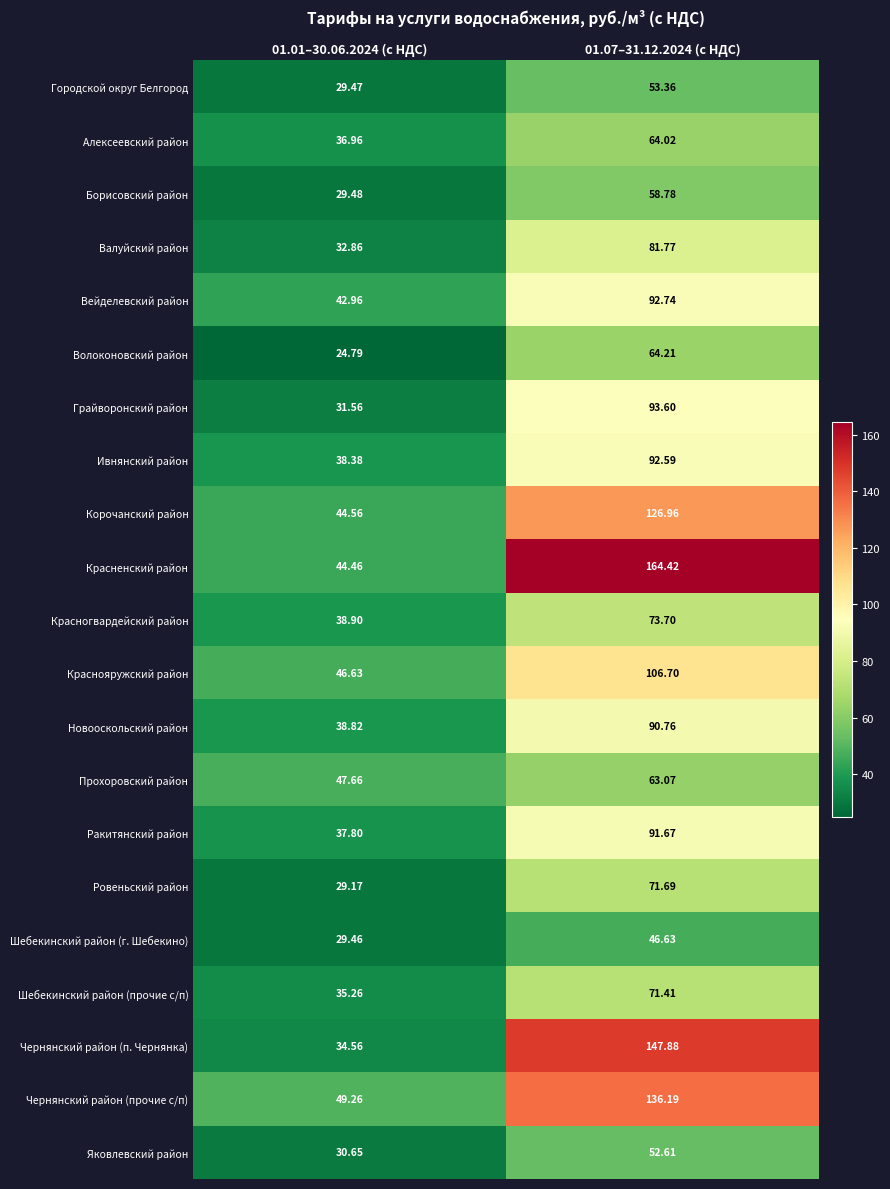

List the series in order of their peak value, lowest first.

Шебекинский район (г. Шебекино), Яковлевский район, Городской округ Белгород, Борисовский район, Прохоровский район, Алексеевский район, Волоконовский район, Шебекинский район (прочие с/п), Ровеньский район, Красногвардейский район, Валуйский район, Новооскольский район, Ракитянский район, Ивнянский район, Вейделевский район, Грайворонский район, Краснояружский район, Корочанский район, Чернянский район (прочие с/п), Чернянский район (п. Чернянка), Красненский район